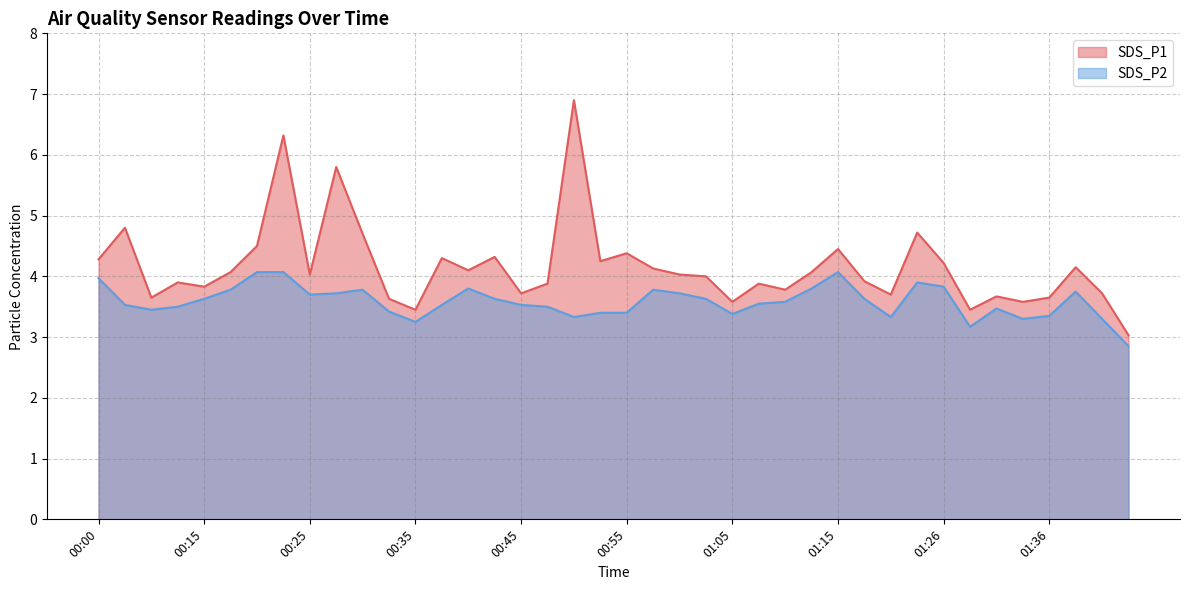

What is the label of the 25th point from the right?

00:42